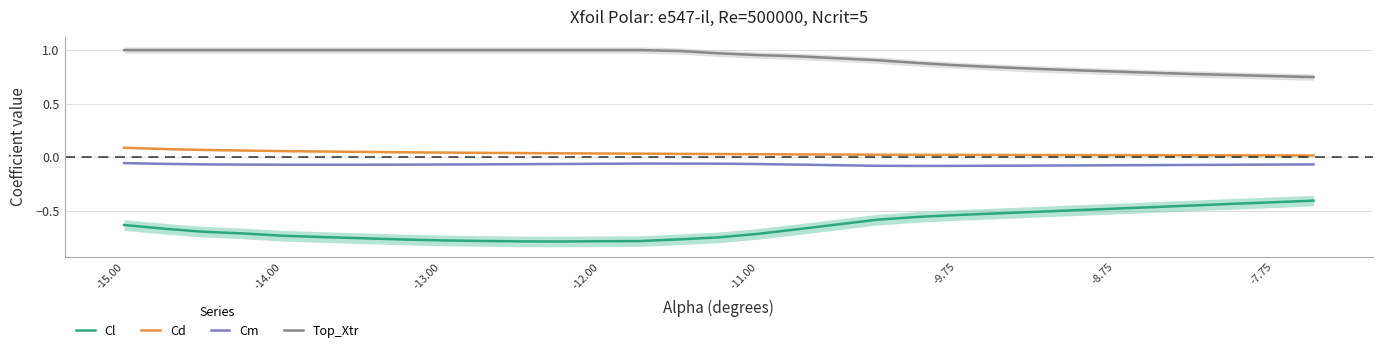

True or false: Top_Xtr has a value of 0.8 at -8.75.

True